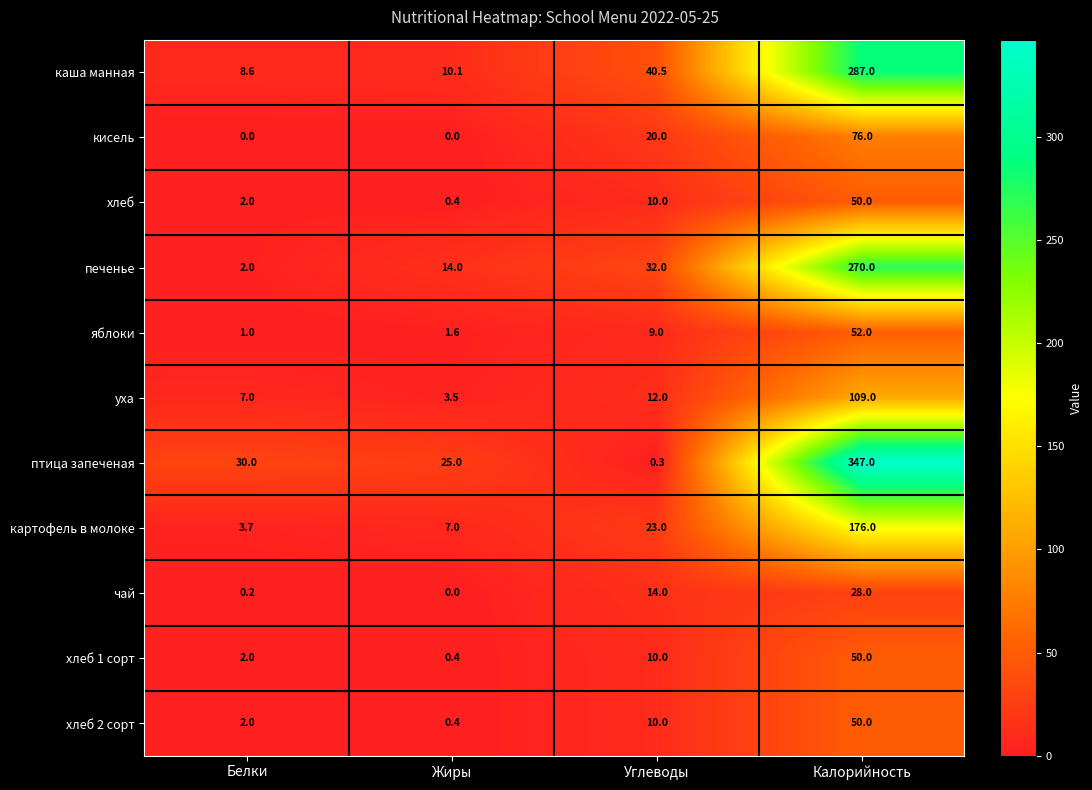

The хлеб 1 сорт series shows 2.0 at Белки. True or false?

True